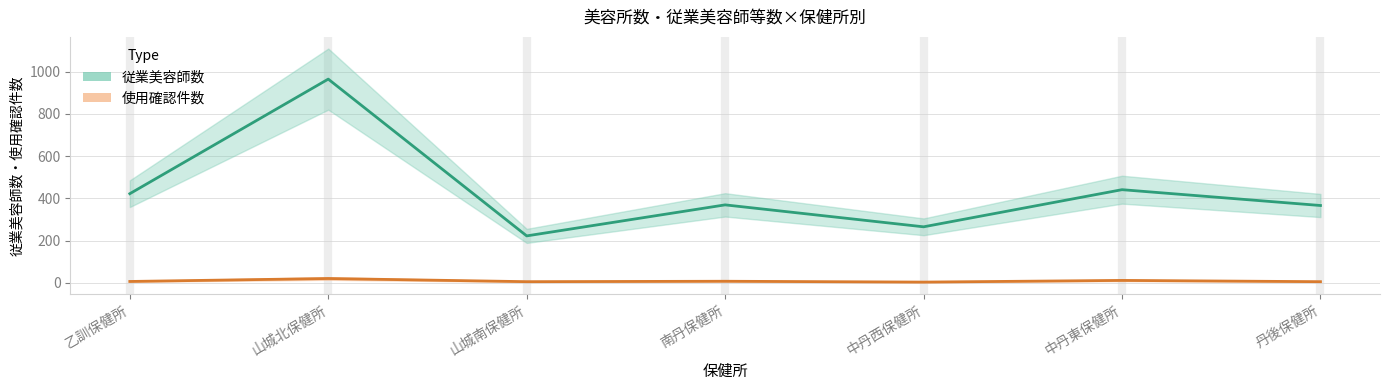

Reading left to right, transcribe all the data shown in this chart.

従業美容師数: 乙訓保健所=422	山城北保健所=965	山城南保健所=222	南丹保健所=369	中丹西保健所=265	中丹東保健所=441	丹後保健所=366
使用確認件数: 乙訓保健所=6	山城北保健所=20	山城南保健所=5	南丹保健所=7	中丹西保健所=3	中丹東保健所=11	丹後保健所=5